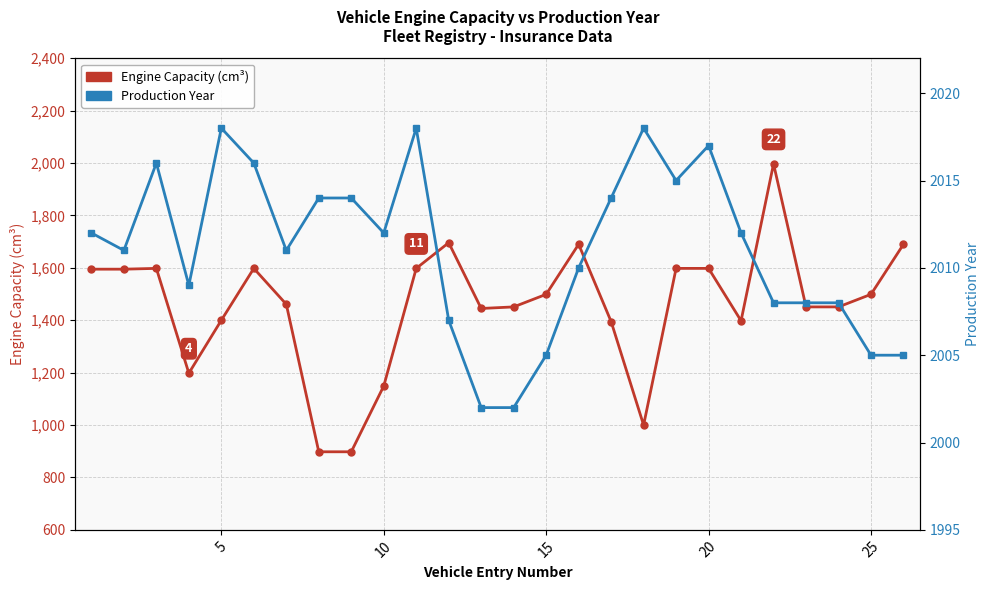

True or false: Engine Capacity (cm³) and Production Year intersect in this chart.

False